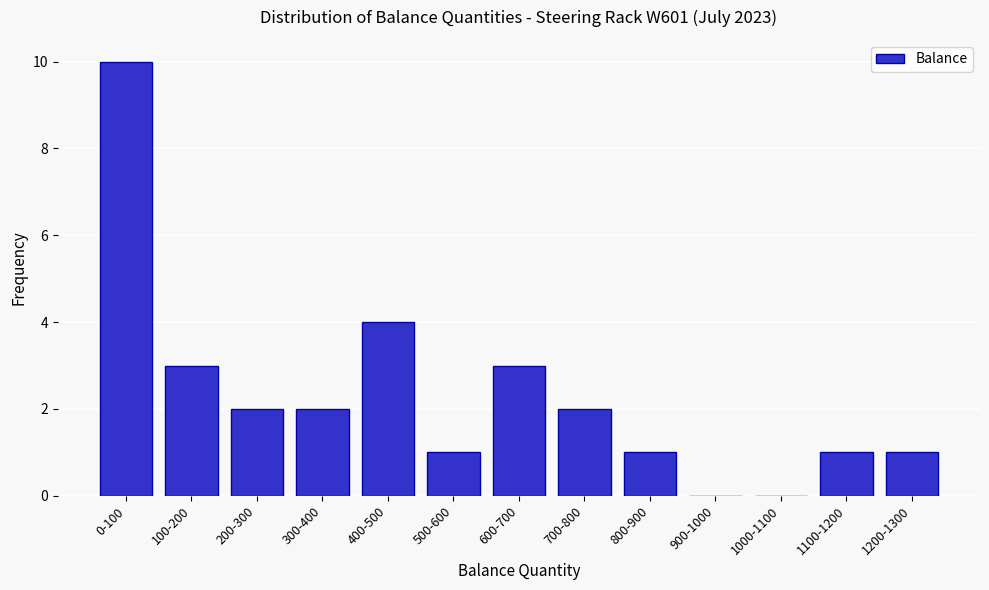

Reading right to left, extract all data points from this chart.

1200-1300=1	1100-1200=1	1000-1100=0	900-1000=0	800-900=1	700-800=2	600-700=3	500-600=1	400-500=4	300-400=2	200-300=2	100-200=3	0-100=10